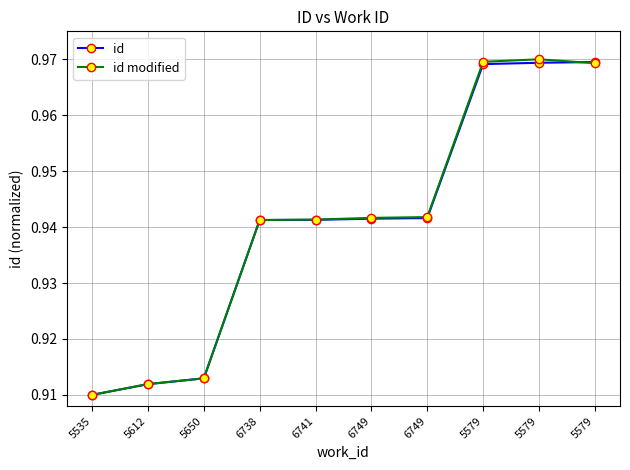

True or false: id and id modified cross at least once.

True